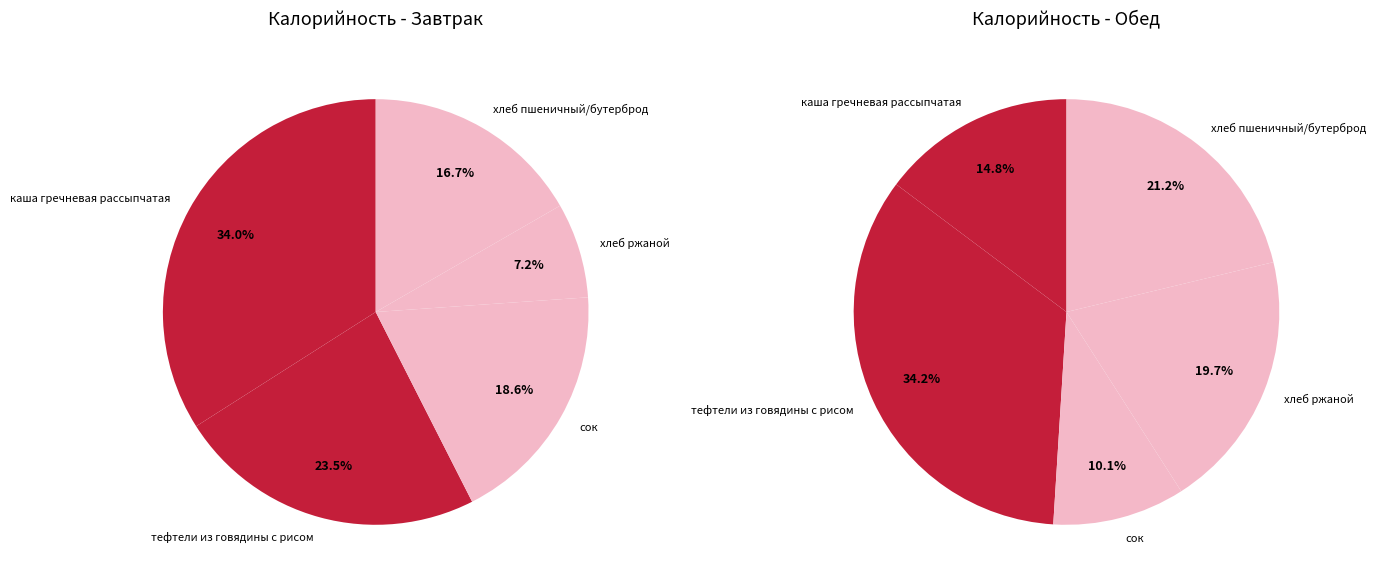

Is there any slice that represents more than half of the pie?

No